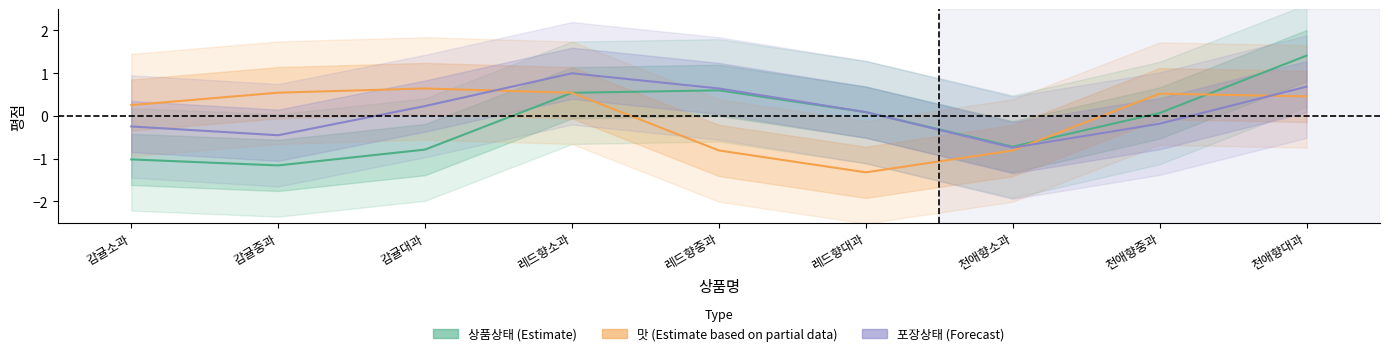

Rank the series at 레드향소과 from highest to lowest value.

포장상태, 맛, 상품상태